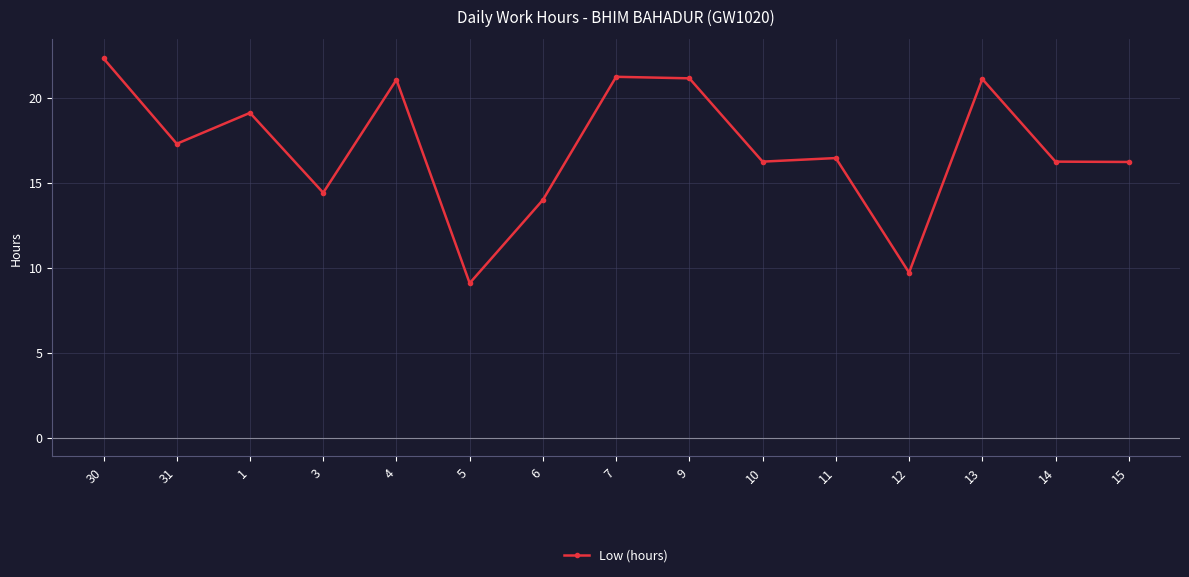

Where is the first local minimum?

31